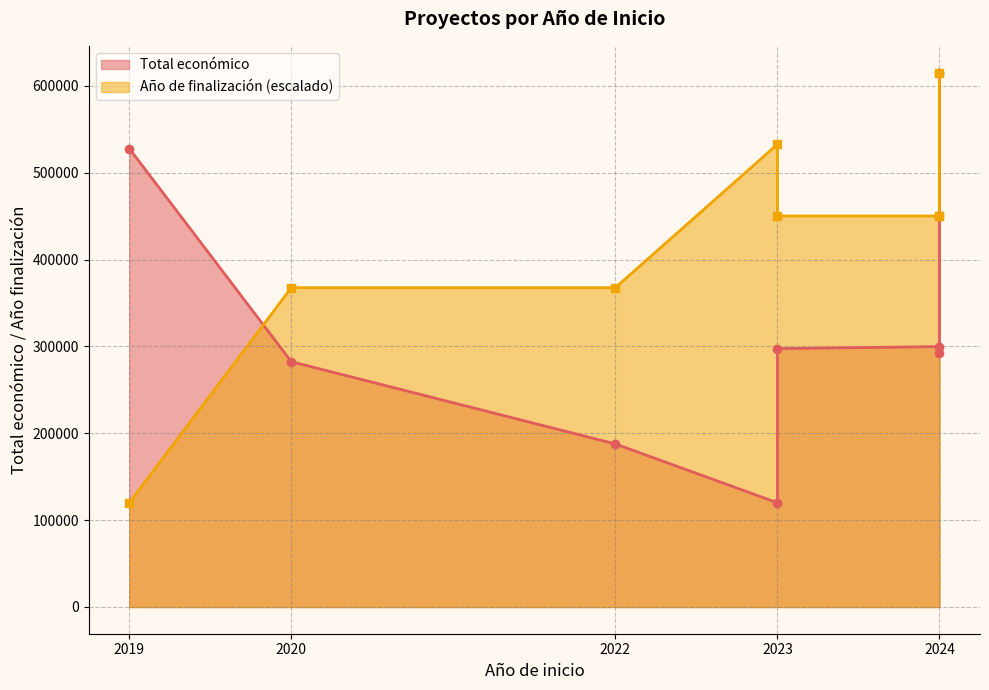

What is the difference between the maximum and minimum values in the Año de finalización series?

495375.0